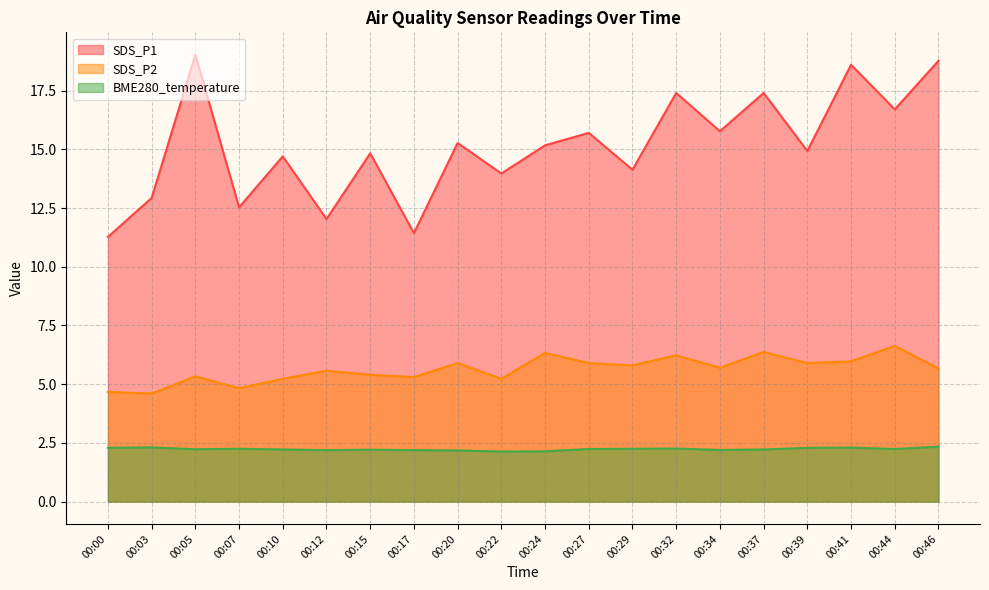

Is it true that BME280_temperature equals 3.3 at 00:29?

False